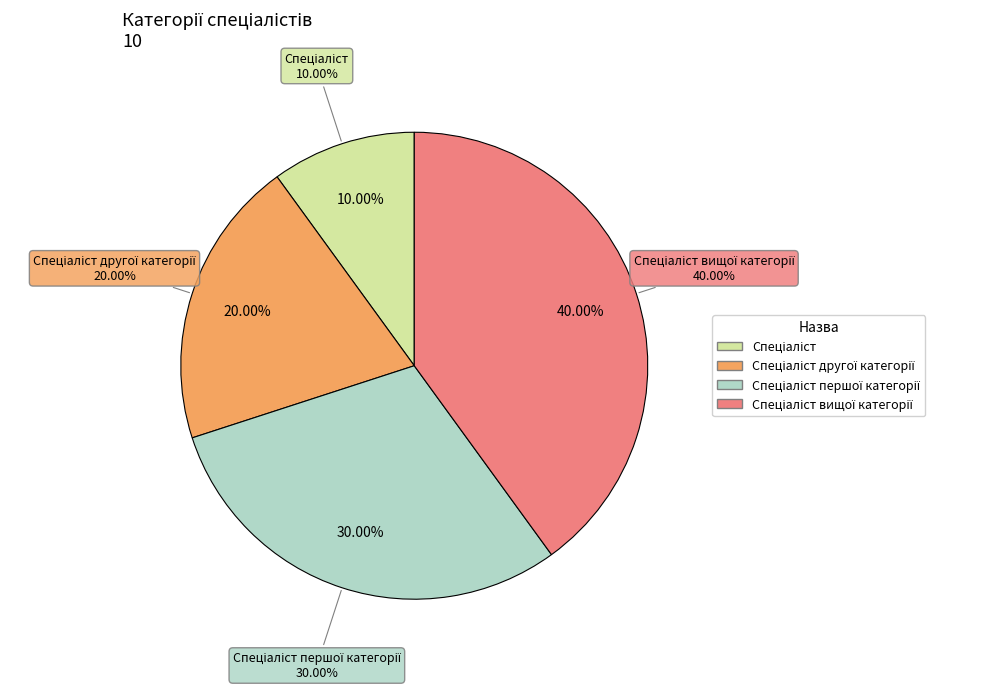

Which slice is the smallest?

Спеціаліст